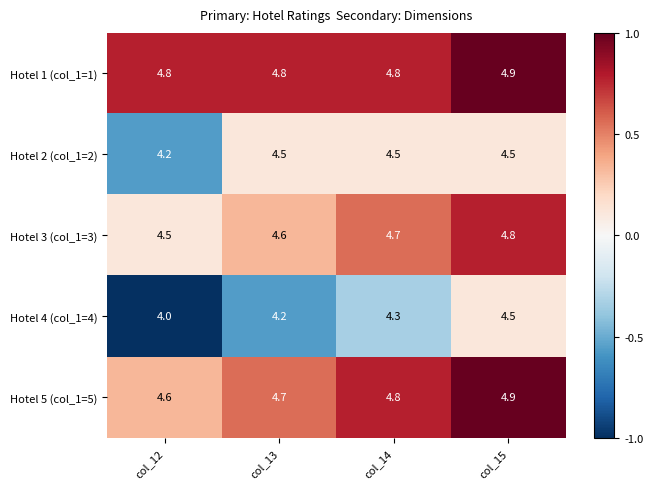

At col_12, list the series in order from smallest to largest.

Hotel 4 (col_1=4), Hotel 2 (col_1=2), Hotel 3 (col_1=3), Hotel 5 (col_1=5), Hotel 1 (col_1=1)